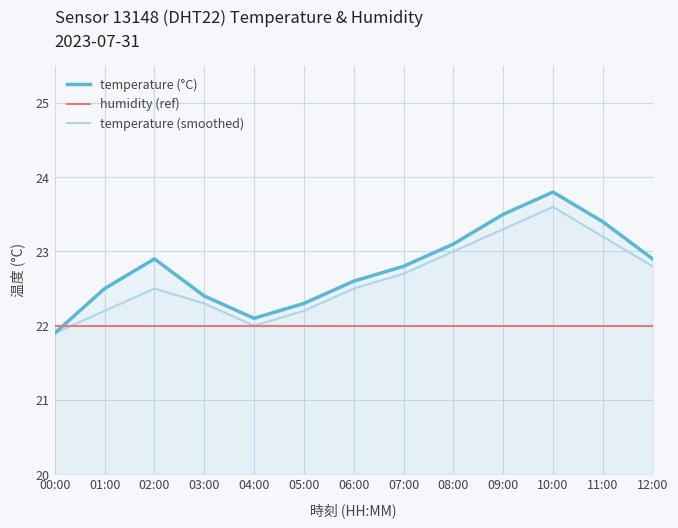

Reading right to left, transcribe all the data shown in this chart.

temperature (°C): 22.9	23.4	23.8	23.5	23.1	22.8	22.6	22.3	22.1	22.4	22.9	22.5	21.9
humidity (ref): 22.0	22.0	22.0	22.0	22.0	22.0	22.0	22.0	22.0	22.0	22.0	22.0	22.0
temperature (smoothed): 22.8	23.2	23.6	23.3	23.0	22.7	22.5	22.2	22.0	22.3	22.5	22.2	21.9